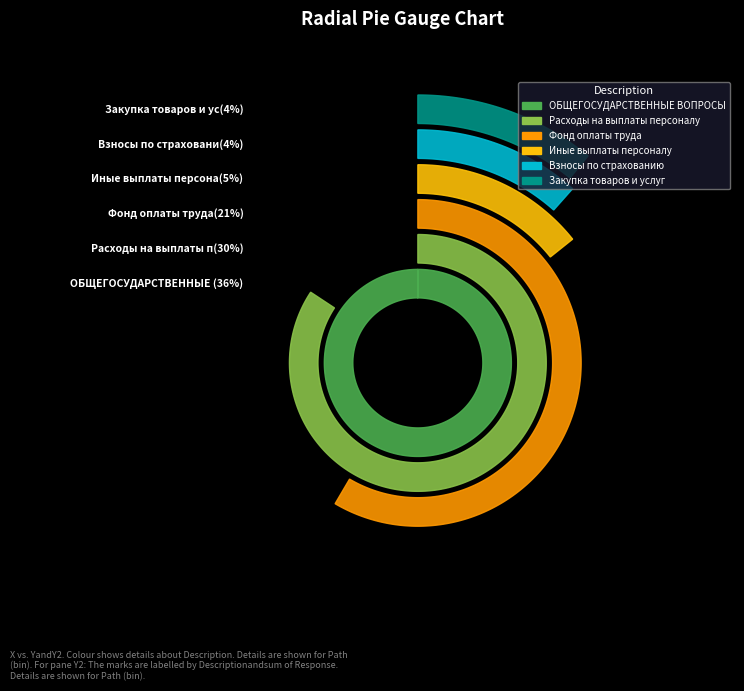

How many segments does this pie chart have?

6